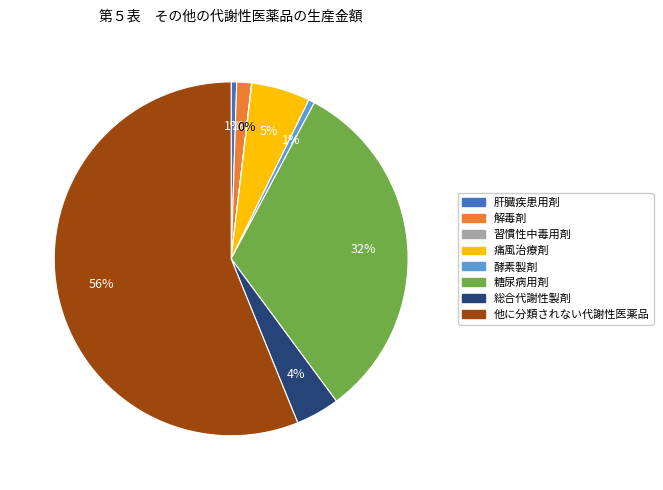

To the nearest percent, what is the average slice percentage?

12%